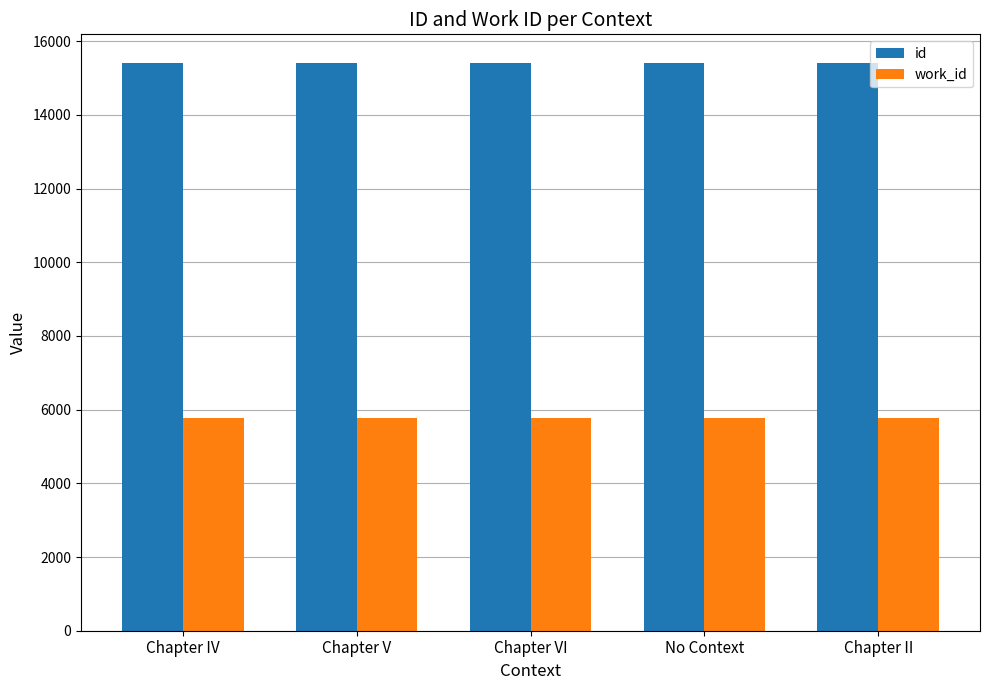

What is the difference between the id values at No Context and Chapter V?

4